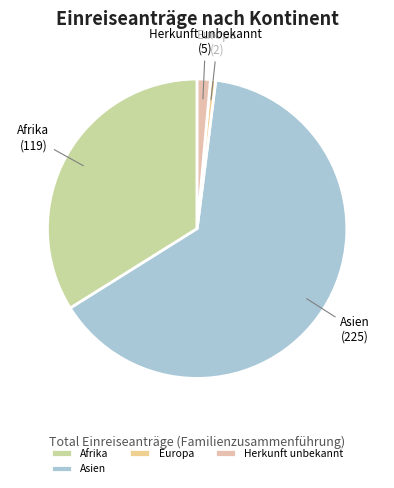

Is the sum of Asien and Europa greater than half?

Yes